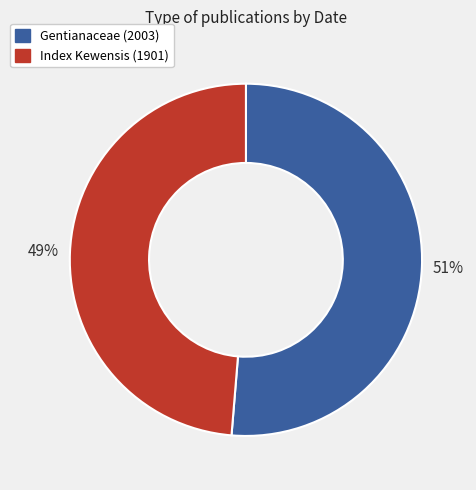

Rank the categories by value from highest to lowest.

Gentianaceae (2003), Index Kewensis (1901)